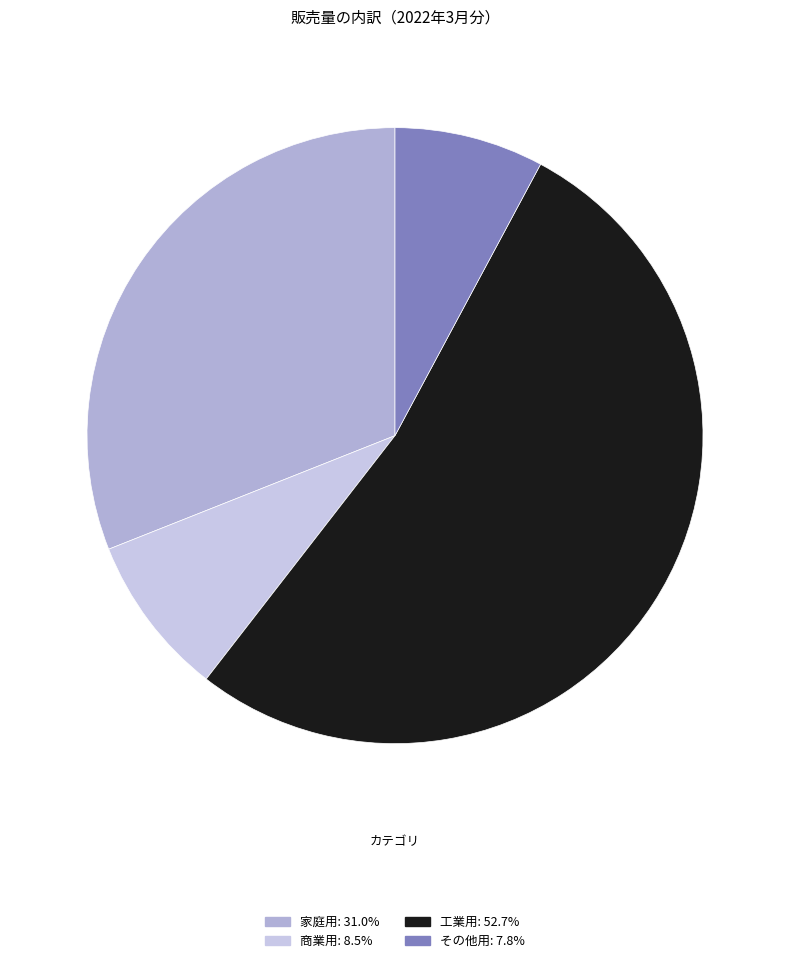

Combined, what portion of the pie is 商業用 and その他用?

16.3%